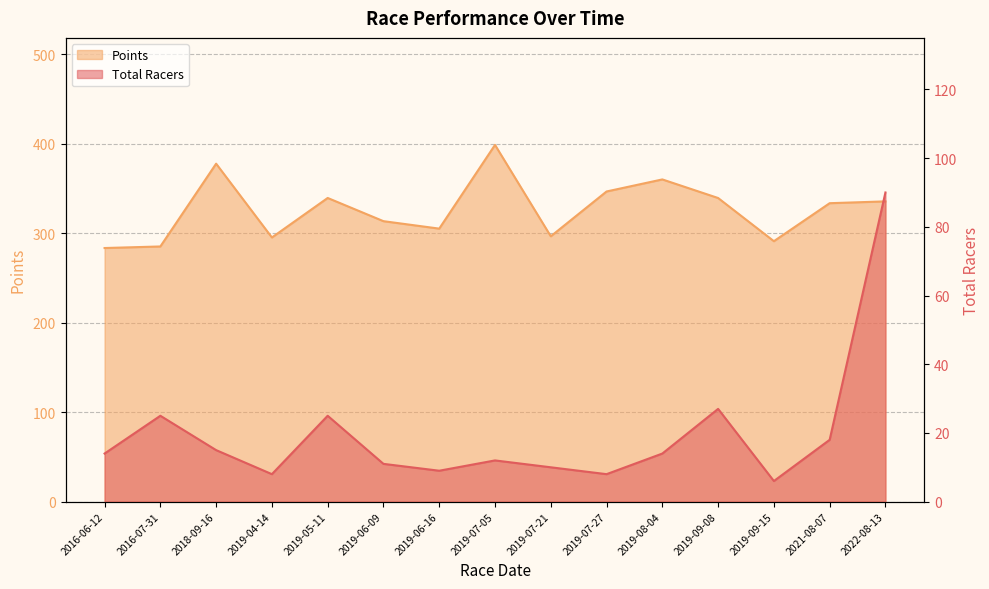

What is the total value across all series at 2019-07-27?

354.6